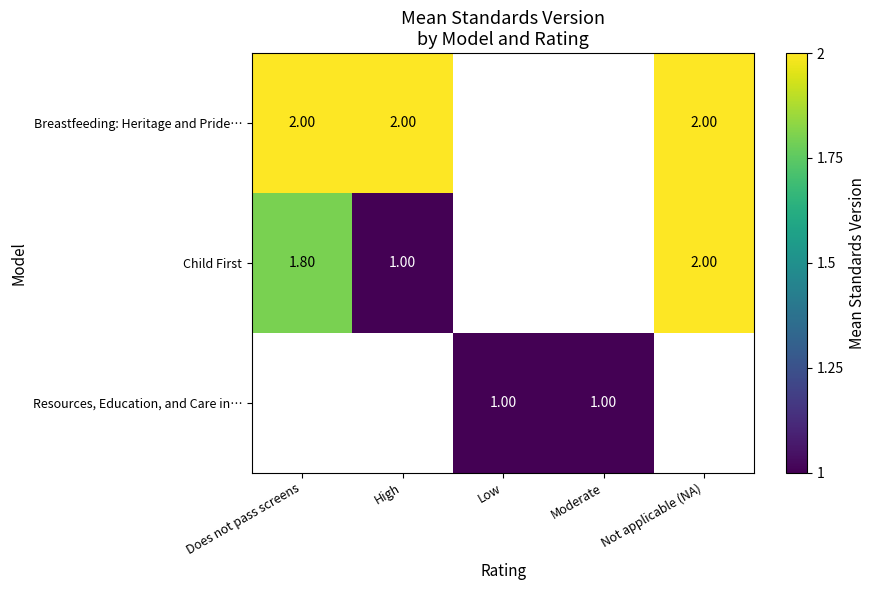

Between Not applicable (NA) and Does not pass screens, which is larger?

Not applicable (NA)